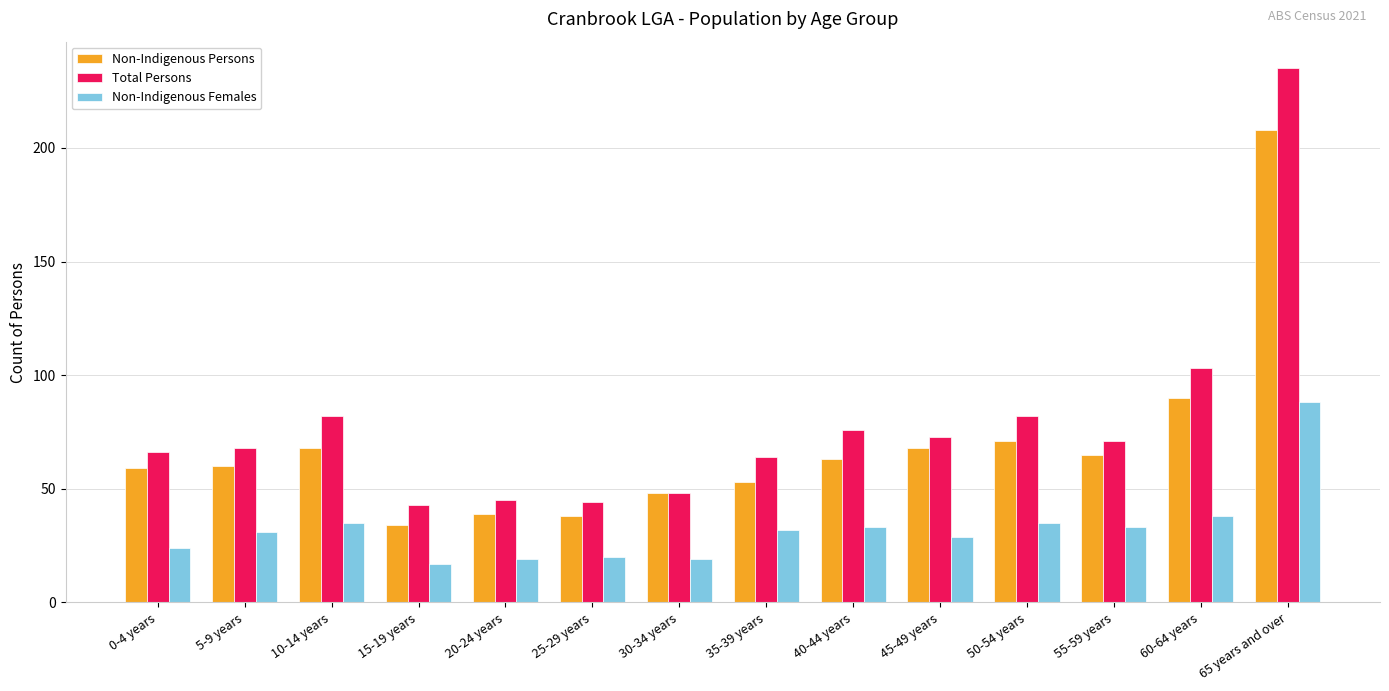

At which label does Total Persons first exceed 71?

10-14 years